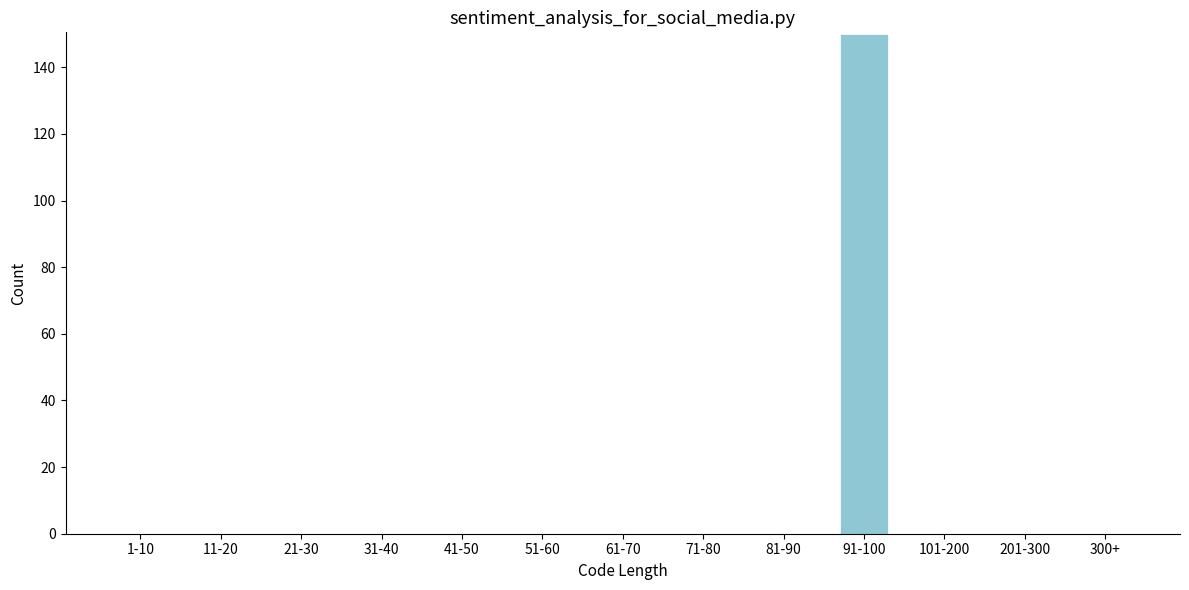

Reading right to left, transcribe all the data shown in this chart.

300+=0	201-300=0	101-200=0	91-100=150	81-90=0	71-80=0	61-70=0	51-60=0	41-50=0	31-40=0	21-30=0	11-20=0	1-10=0